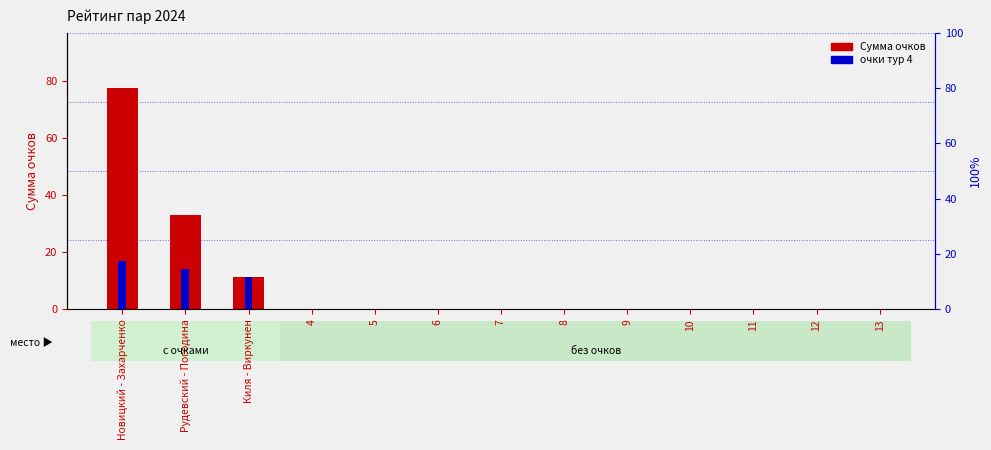

How many values in the Сумма очков series exceed 0?

3